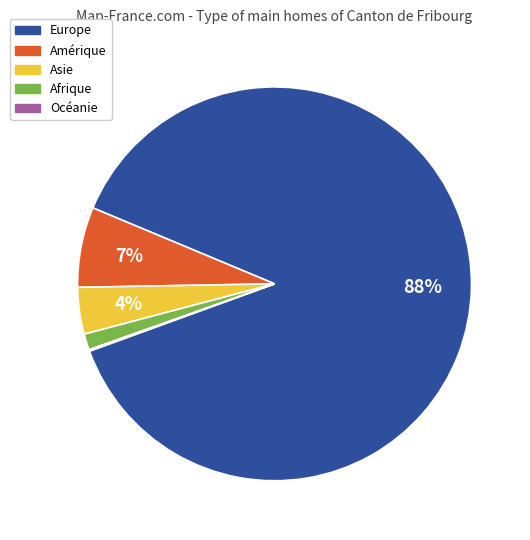

To the nearest percent, what portion does Afrique represent?

1%